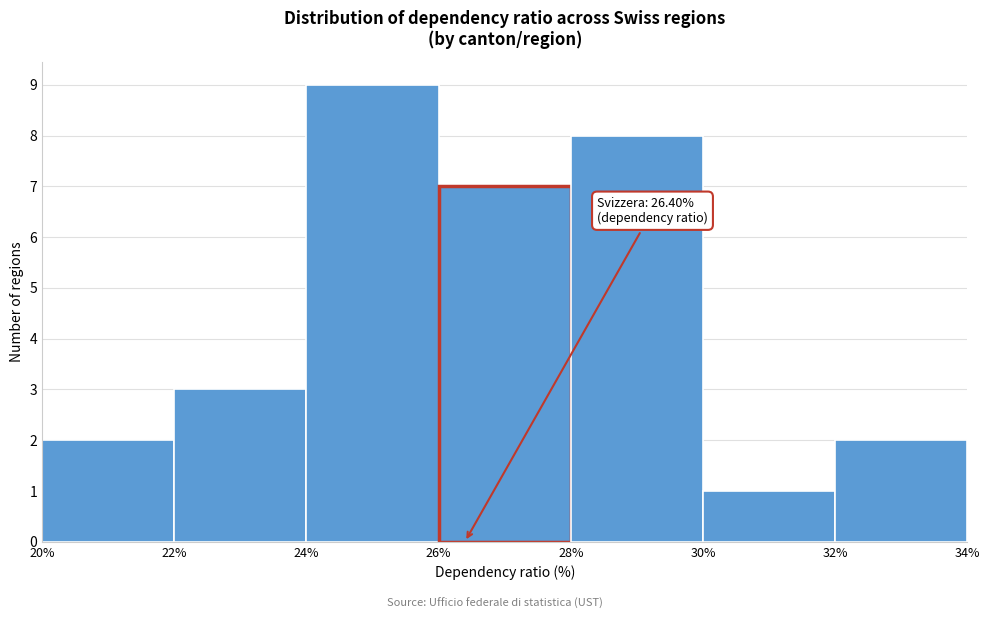

Which range on the x-axis has the tallest bar?

24% to 26%